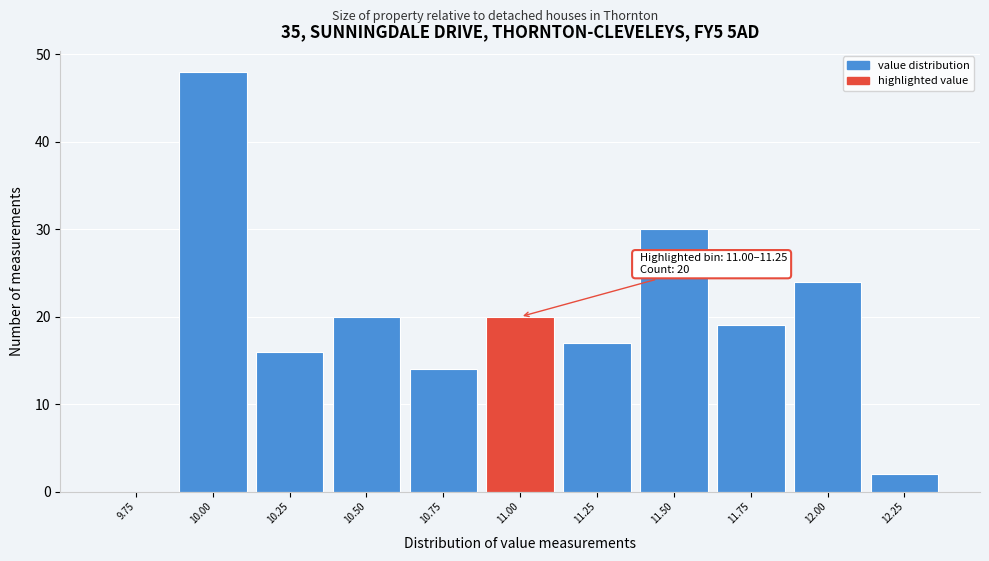

Reading left to right, list all the values displayed in this chart.

9.75=0	10.00=48	10.25=16	10.50=20	10.75=14	11.00=20	11.25=17	11.50=30	11.75=19	12.00=24	12.25=2